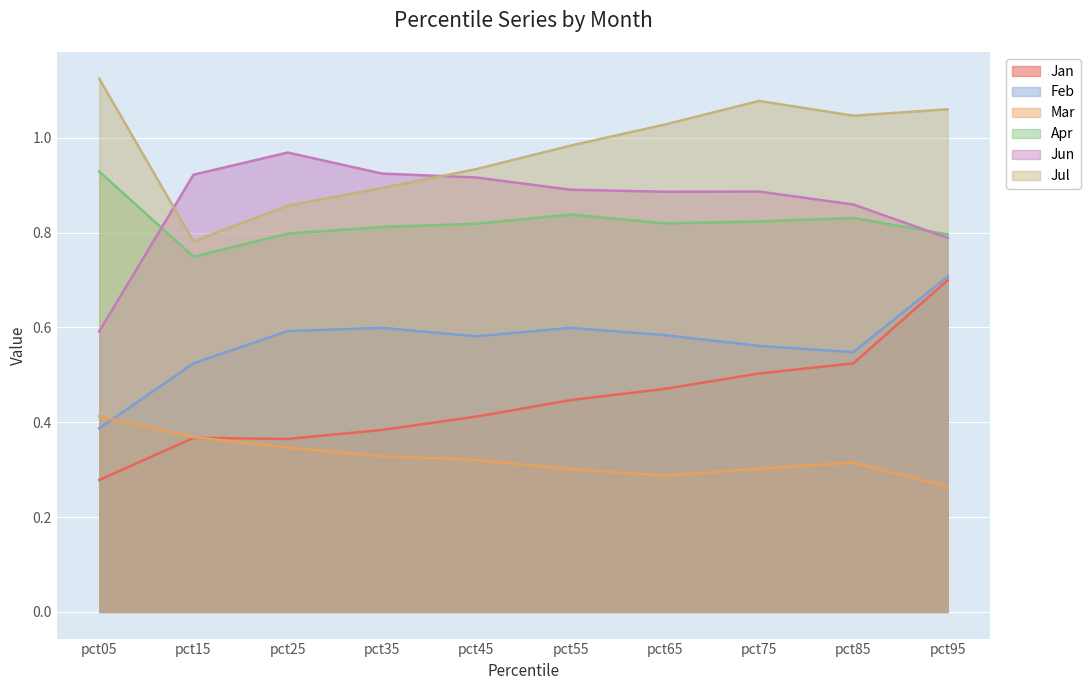

True or false: Mar and Apr cross at least once.

False